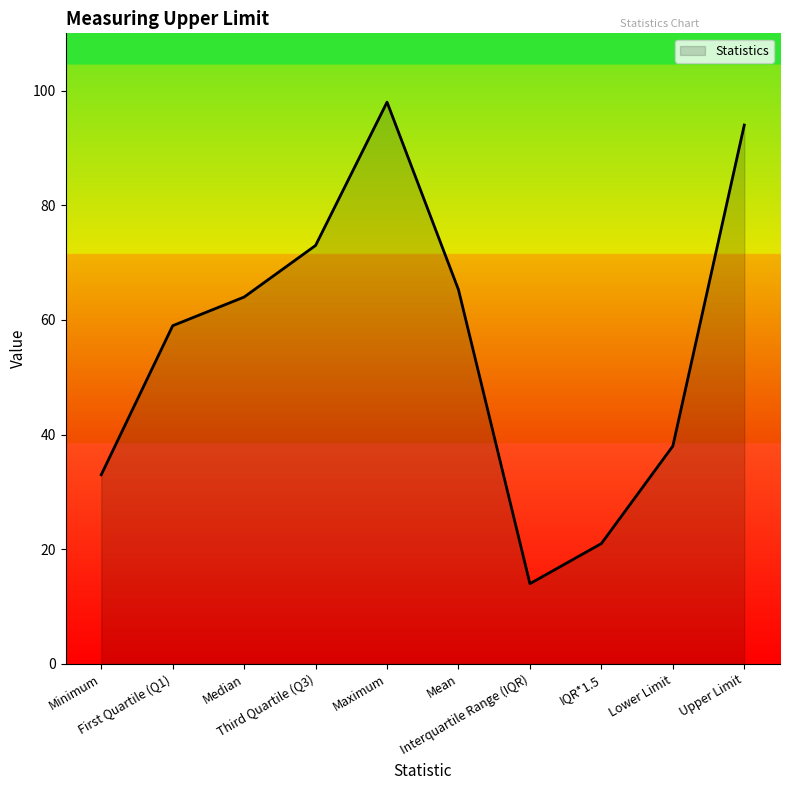

Rank the categories by value from lowest to highest.

Interquartile Range (IQR), IQR*1.5, Minimum, Lower Limit, First Quartile (Q1), Median, Mean, Third Quartile (Q3), Upper Limit, Maximum